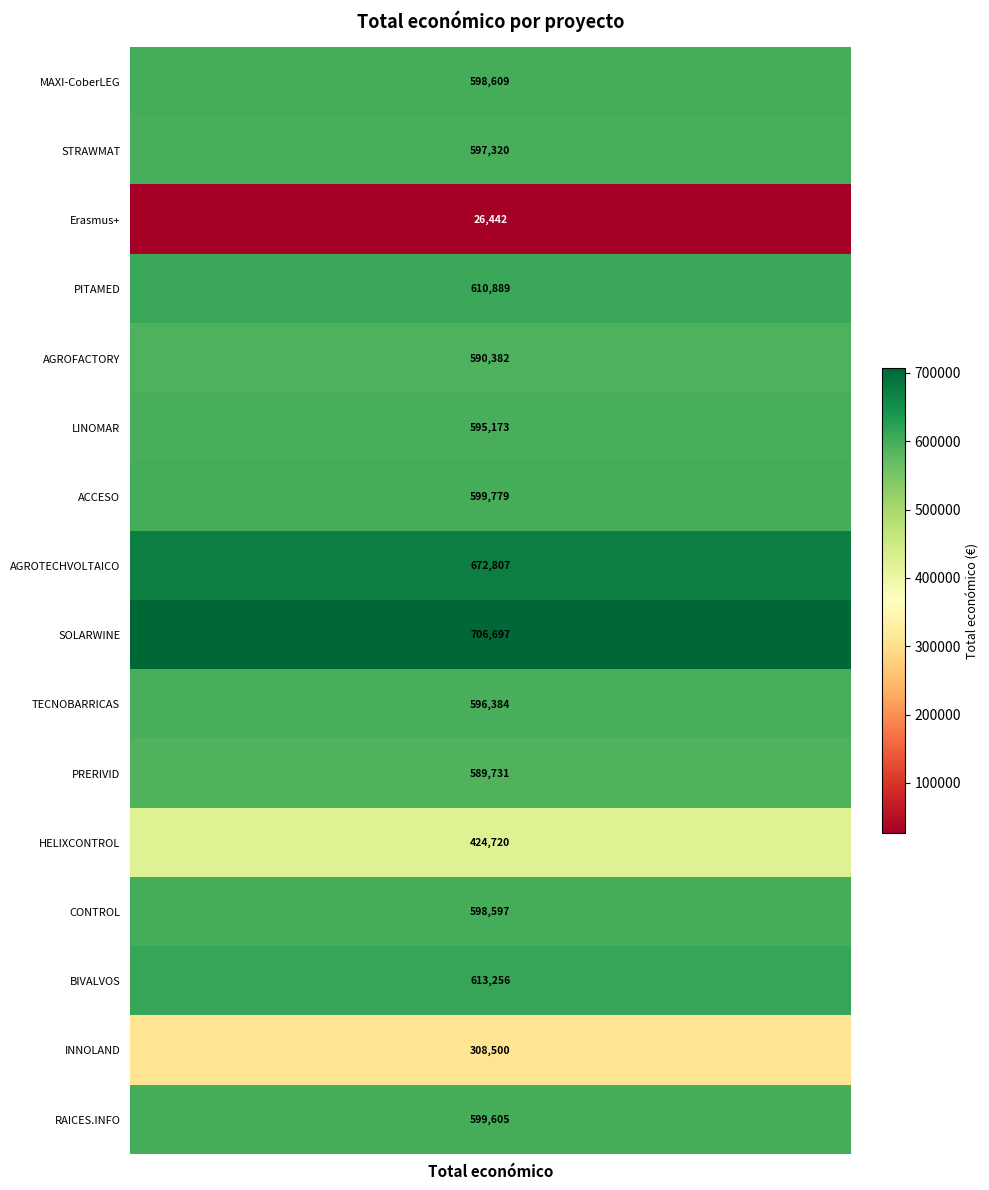

At which label does the data first exceed 598597?

MAXI-CoberLEG